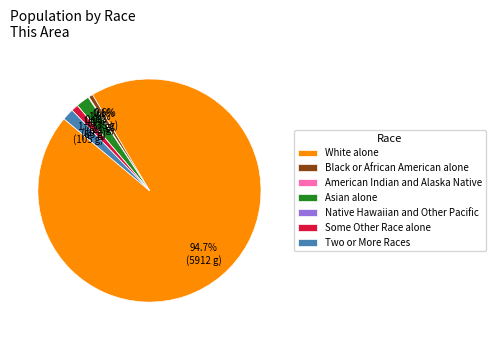

Which category has the biggest portion of the pie?

White alone